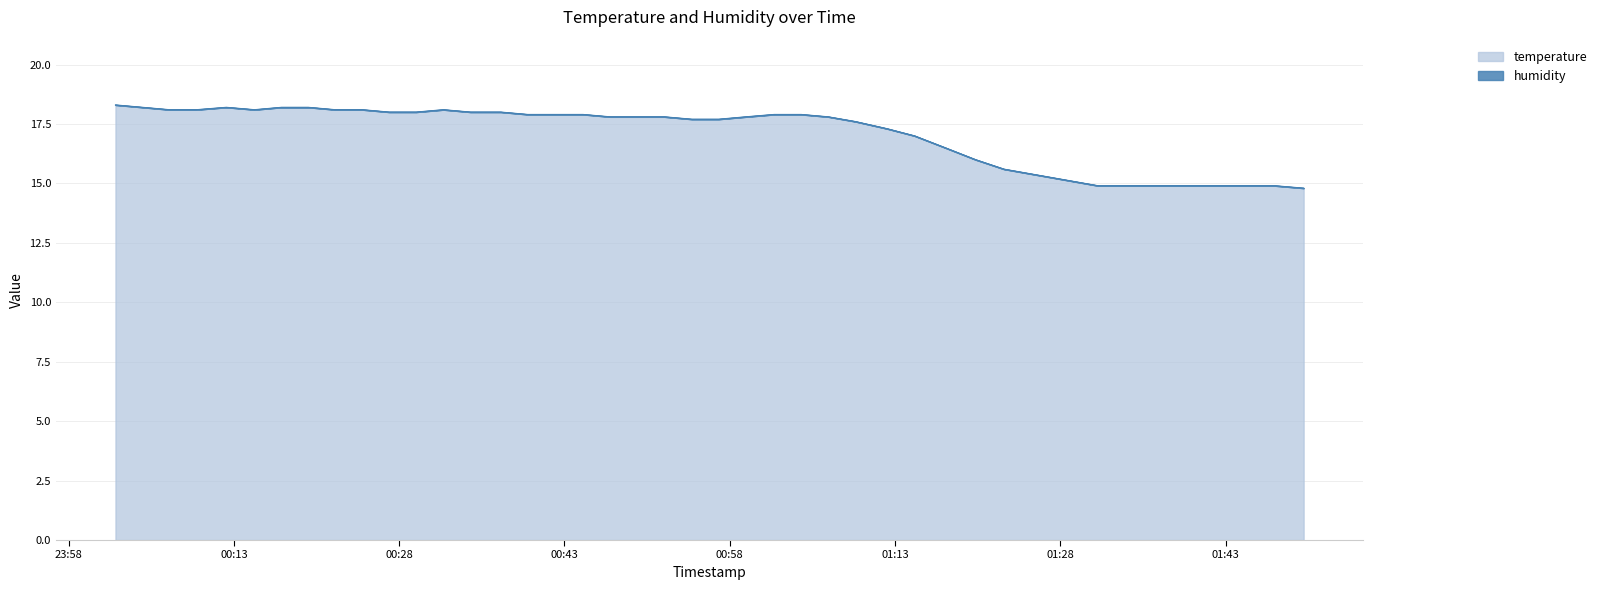

Reading left to right, list all the values displayed in this chart.

2022-07-29T00:02:15=18.3	2022-07-29T00:04:42=18.2	2022-07-29T00:07:09=18.1	2022-07-29T00:09:36=18.1	2022-07-29T00:12:19=18.2	2022-07-29T00:14:52=18.1	2022-07-29T00:17:19=18.2	2022-07-29T00:19:45=18.2	2022-07-29T00:22:12=18.1	2022-07-29T00:24:39=18.1	2022-07-29T00:27:05=18.0	2022-07-29T00:29:32=18.0	2022-07-29T00:32:01=18.1	2022-07-29T00:34:28=18.0	2022-07-29T00:37:13=18.0	2022-07-29T00:39:40=17.9	2022-07-29T00:42:07=17.9	2022-07-29T00:44:41=17.9	2022-07-29T00:47:09=17.8	2022-07-29T00:49:36=17.8	2022-07-29T00:52:05=17.8	2022-07-29T00:54:33=17.7	2022-07-29T00:57:00=17.7	2022-07-29T00:59:27=17.8	2022-07-29T01:02:02=17.9	2022-07-29T01:04:29=17.9	2022-07-29T01:06:57=17.8	2022-07-29T01:09:25=17.6	2022-07-29T01:12:17=17.3	2022-07-29T01:14:46=17.0	2022-07-29T01:17:33=16.5	2022-07-29T01:20:18=16.0	2022-07-29T01:22:53=15.6	2022-07-29T01:31:27=14.9	2022-07-29T01:34:00=14.9	2022-07-29T01:36:43=14.9	2022-07-29T01:39:30=14.9	2022-07-29T01:44:57=14.9	2022-07-29T01:47:31=14.9	2022-07-29T01:50:05=14.8